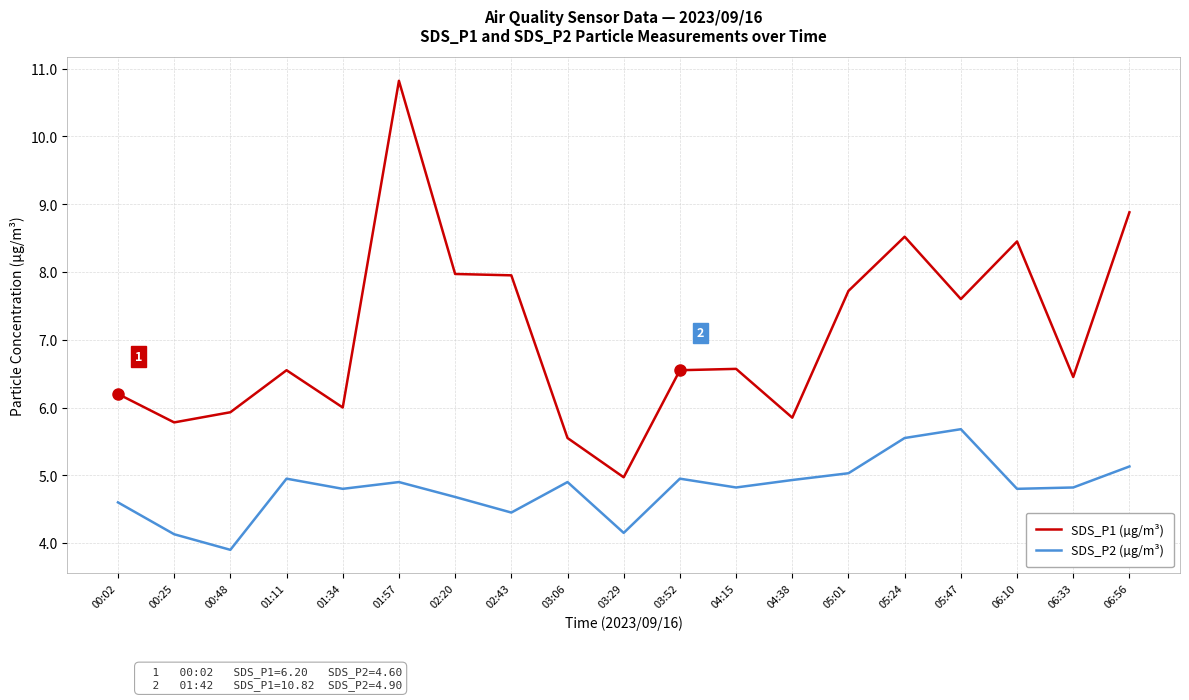

What position from the right is 04:38?

7